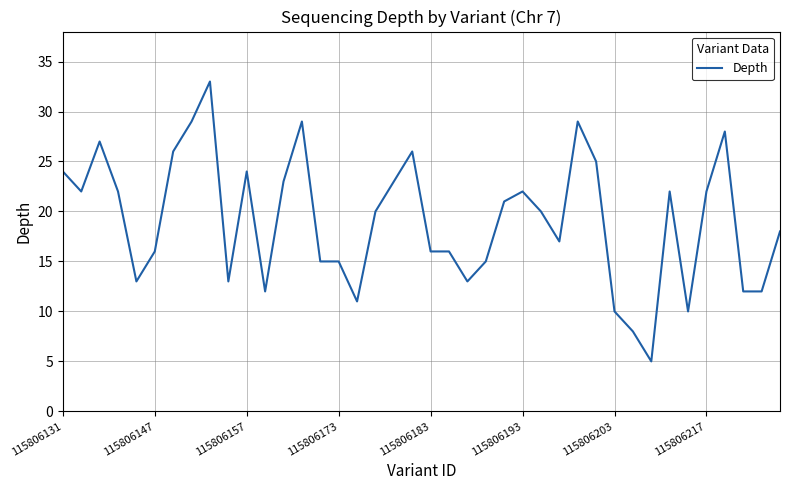

What is the difference between the maximum and minimum values?

28